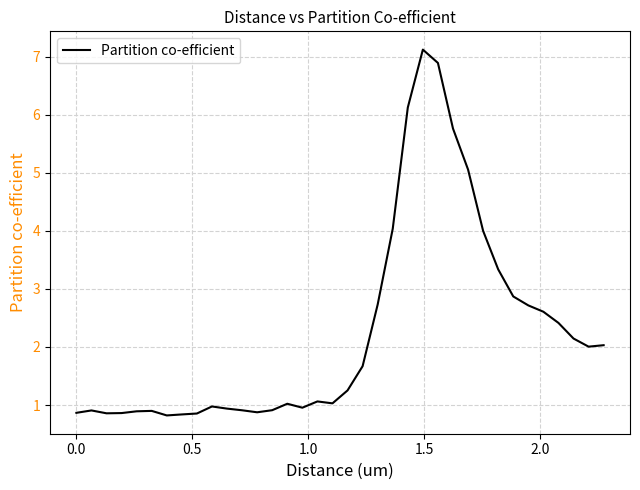

Is this an area chart (filled region under the line)?

No